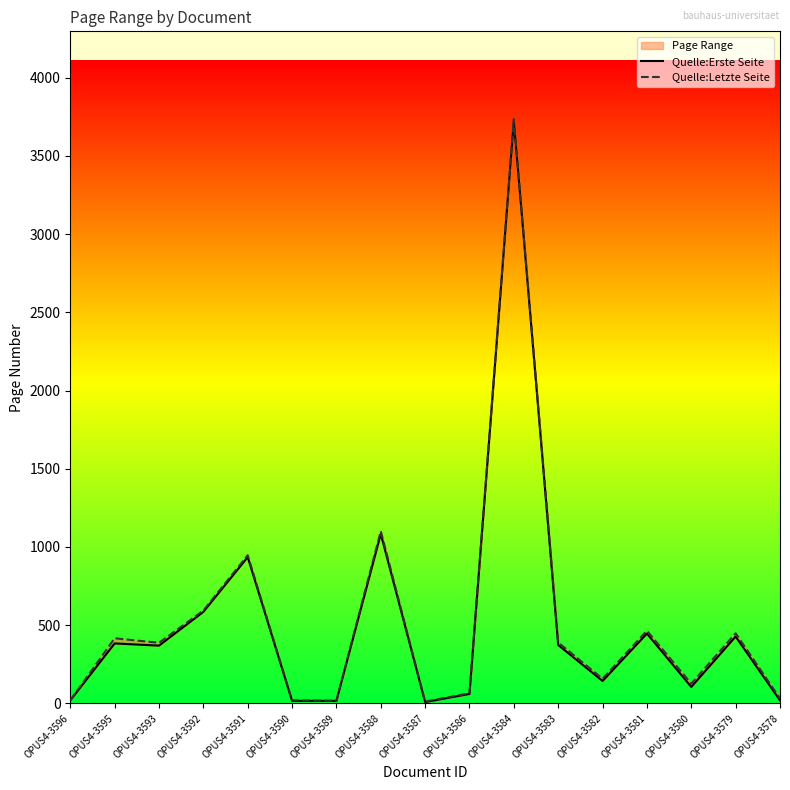

List the series in order of their overall mean, highest first.

Quelle:Letzte Seite, Quelle:Erste Seite